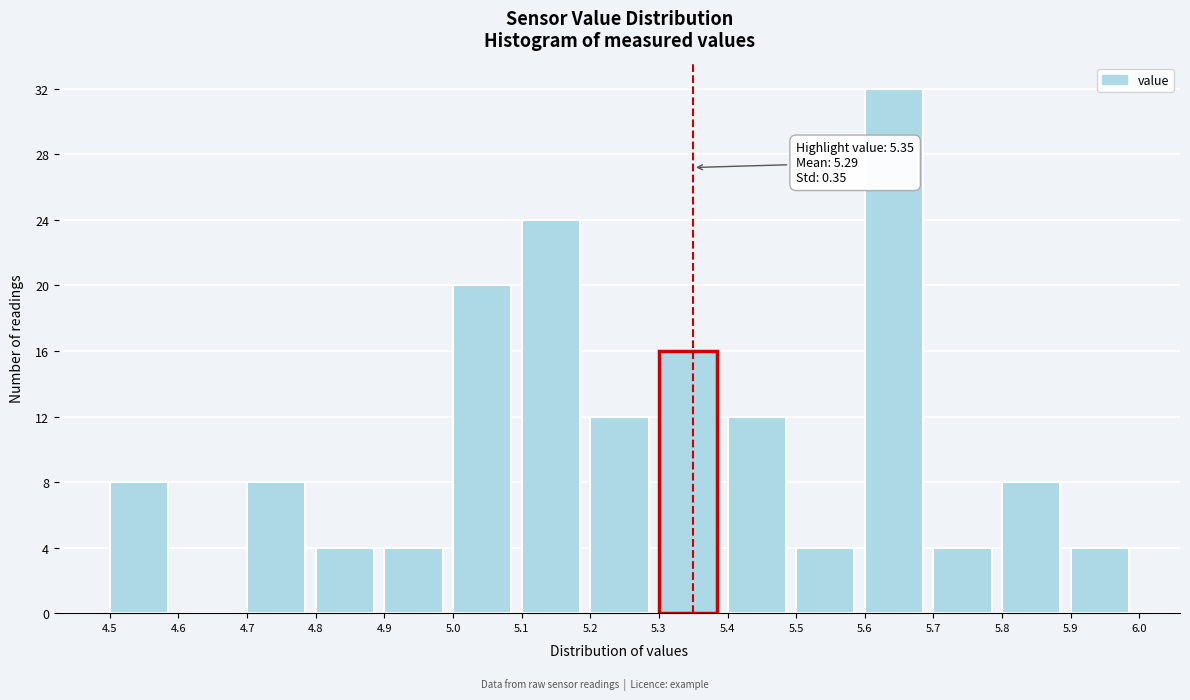

Which range on the x-axis has the tallest bar?

5.6 to 5.7